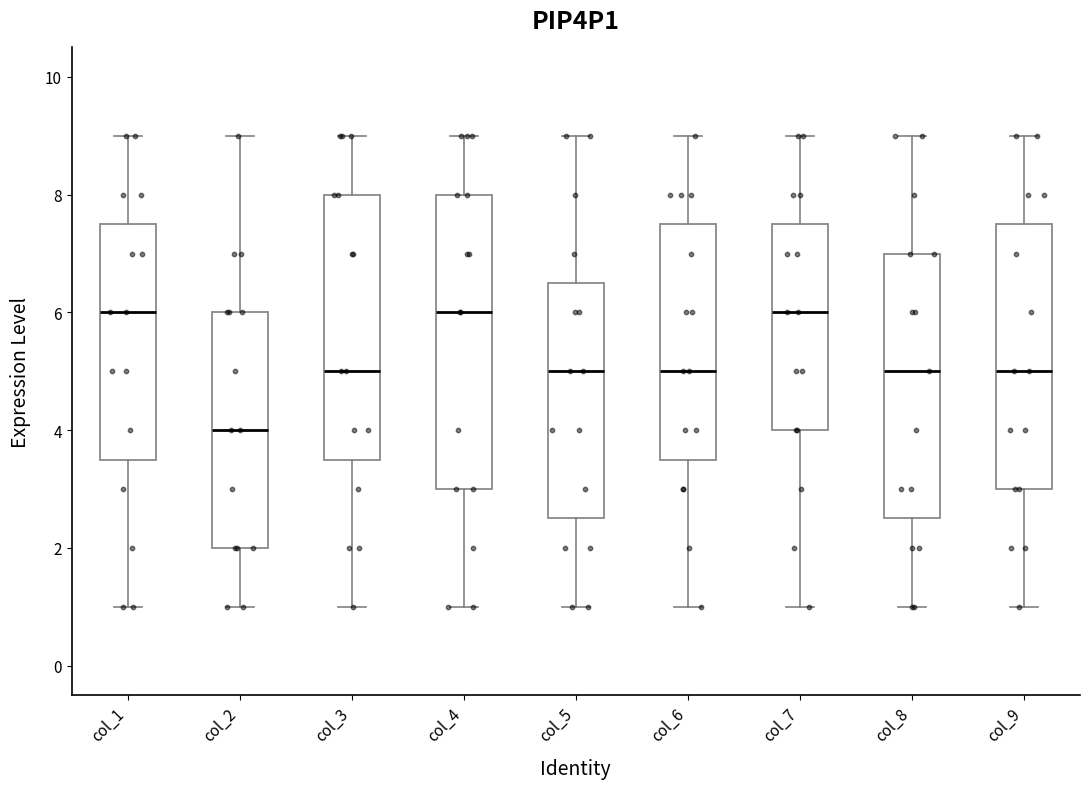

Where does the upper whisker of the box for col_4 end on the y-axis? The values are not printed on the chart, so give them approximately, as read against the axis.

9.0